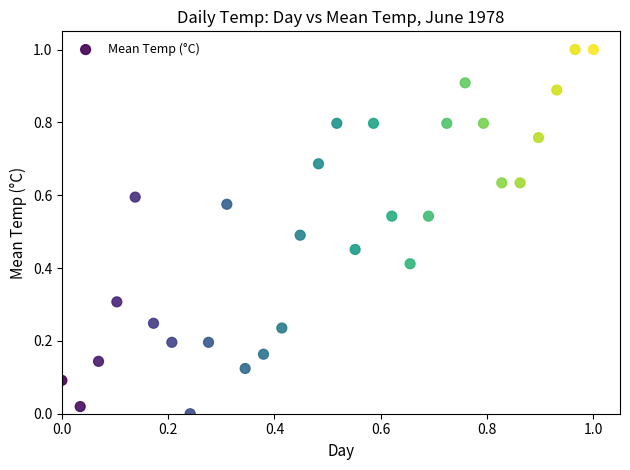

What is the range of Y values (max minus min)?

1.0